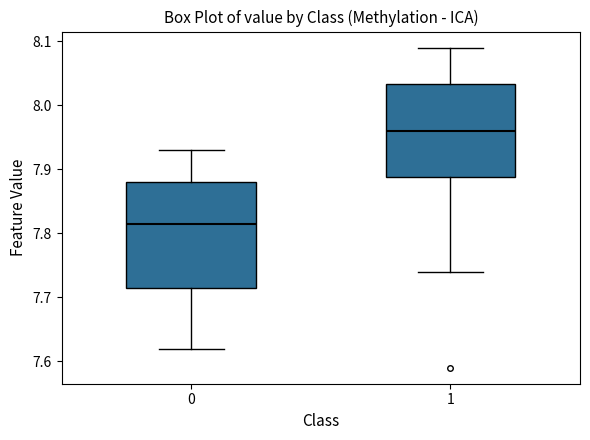

Reading left to right, transcribe this box plot: for each box, give where its median line is, the range the box spans, and where its two whiskers end, as read against the y-axis. The values are not printed on the chart, so give them approximately, as read against the axis.

0: median 7.82, box 7.72 to 7.88, whiskers 7.62 to 7.93
1: median 7.96, box 7.89 to 8.03, whiskers 7.74 to 8.09